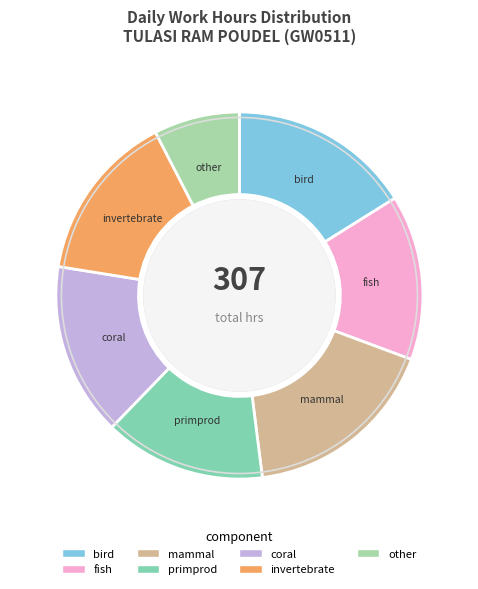

The mammal slice represents 17% of the pie. True or false?

True